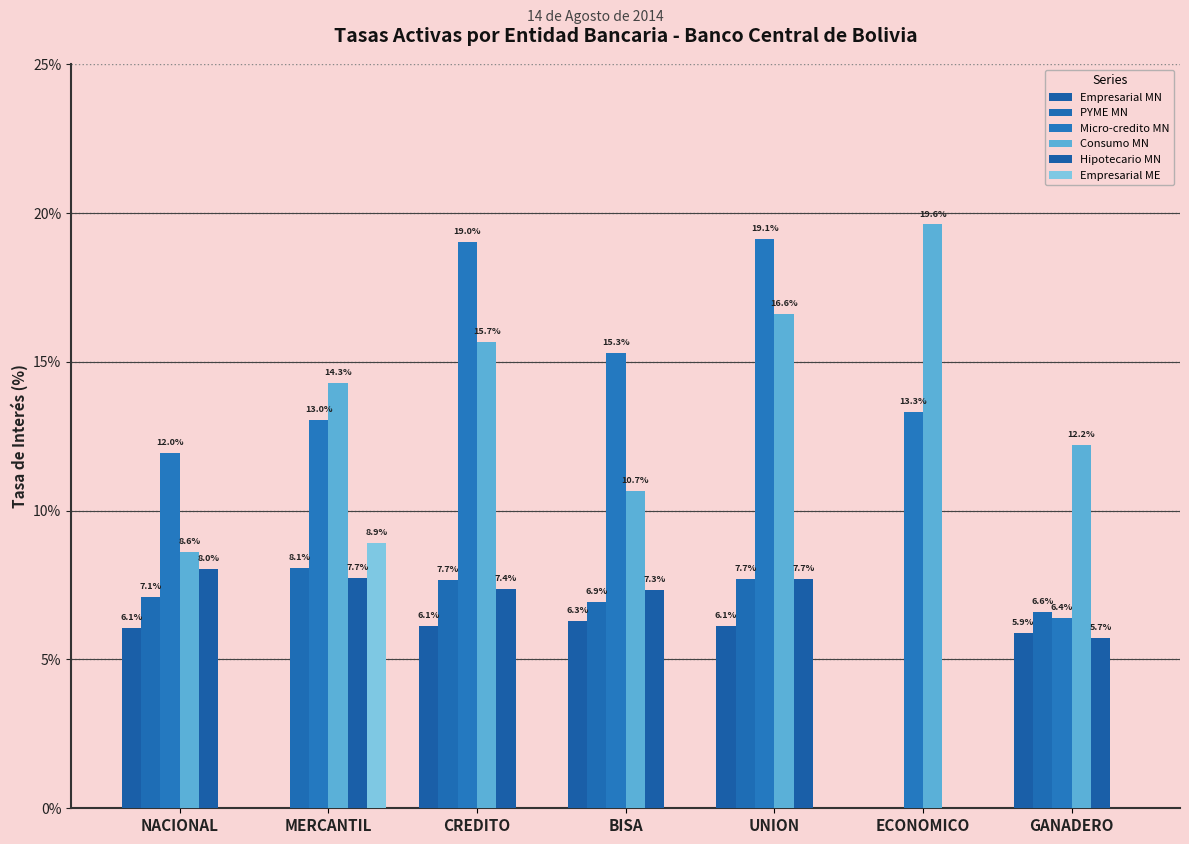

How many groups of bars are there?

7